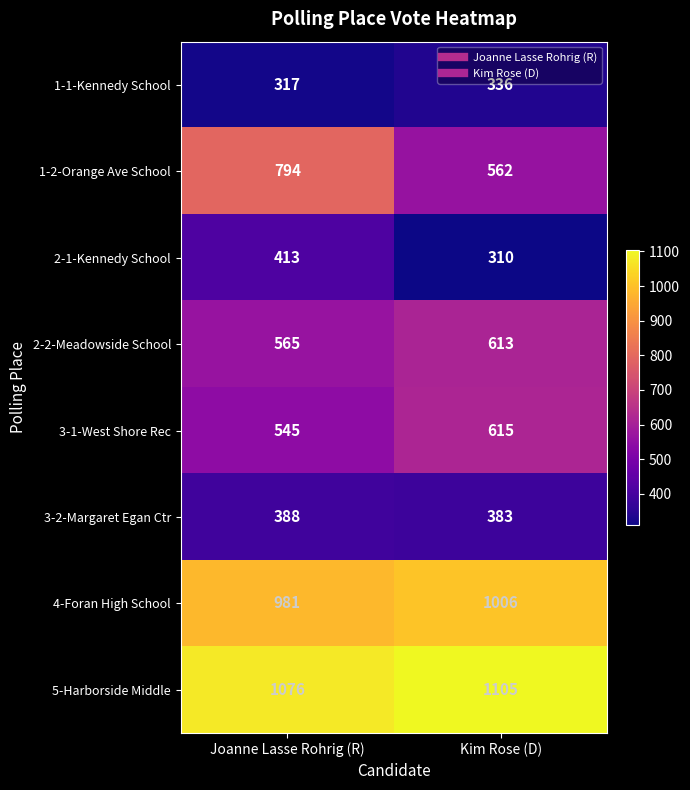

How many categories are shown in the chart?

2